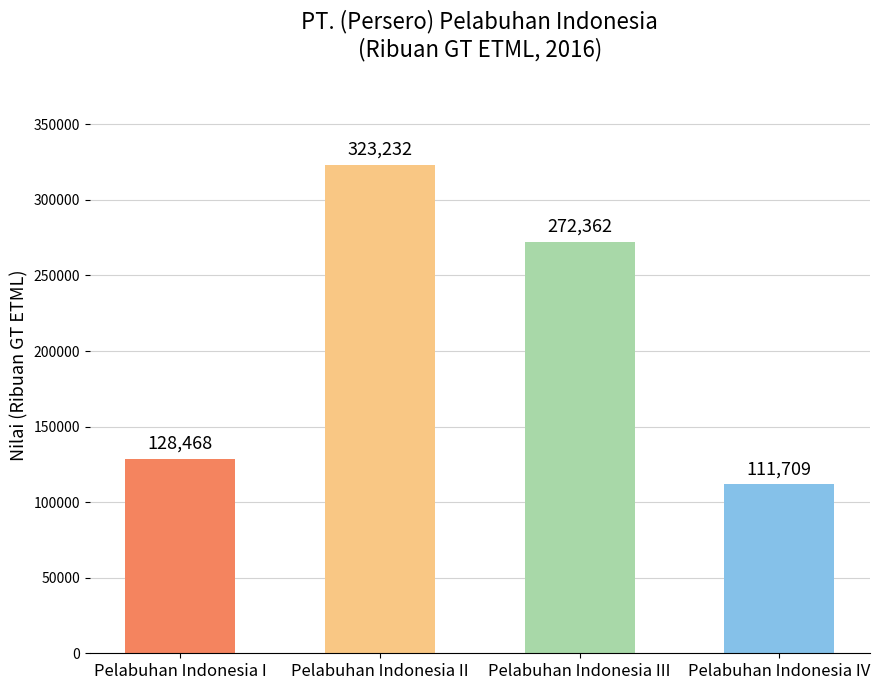

What is the value of the 1st bar from the left?

128468